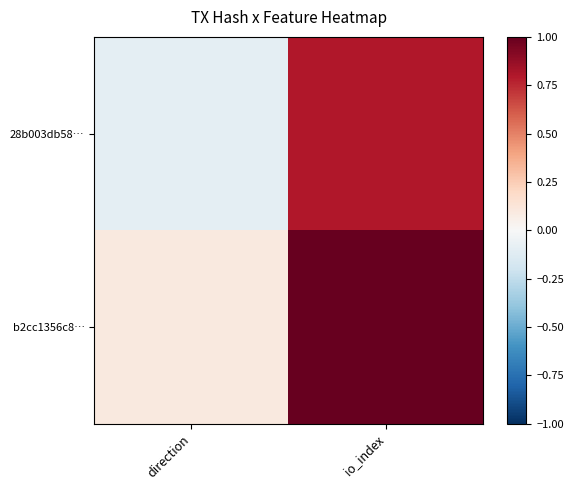

Rank the series by their average value, from lowest to highest.

28b003db58…, b2cc1356c8…